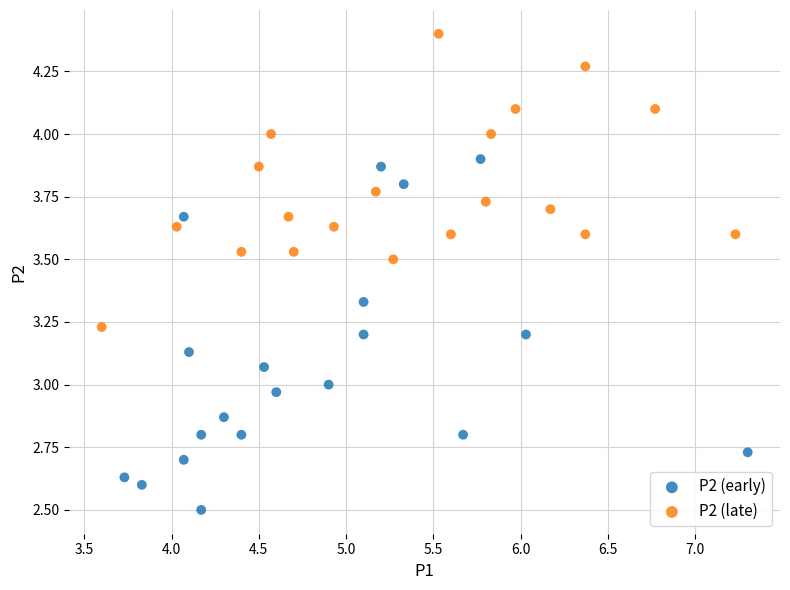

Which series contains the highest Y value?

P2 (late)